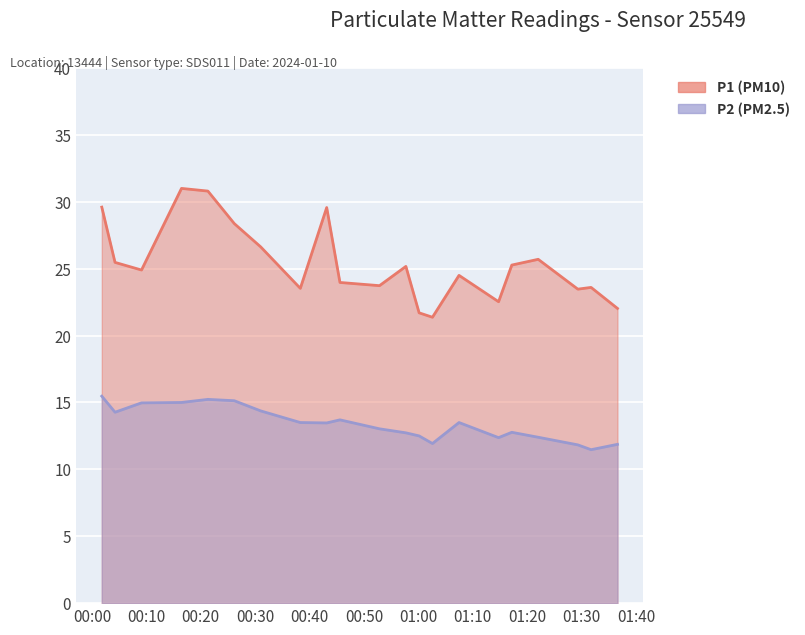

What is the difference between the maximum and second lowest values in the P1 series?

9.3